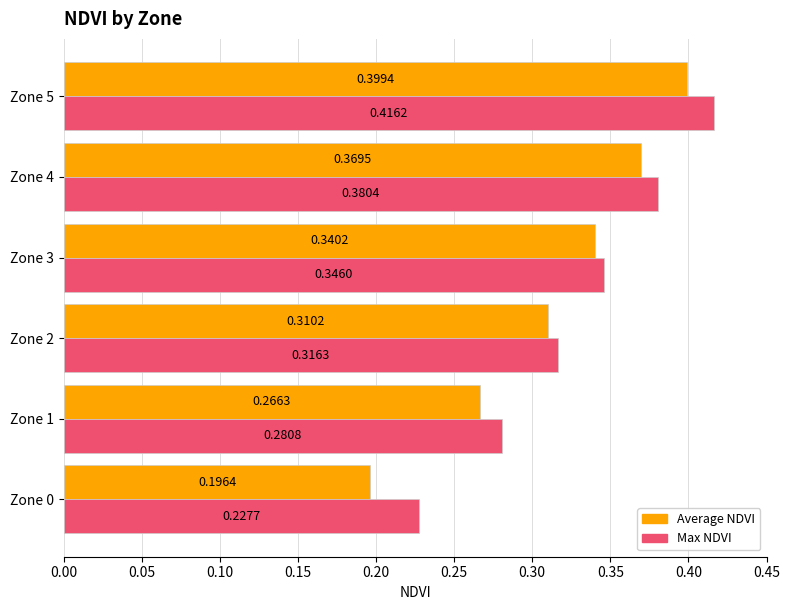

What is the sum of the Average NDVI values at Zone 3 and Zone 4?

0.7